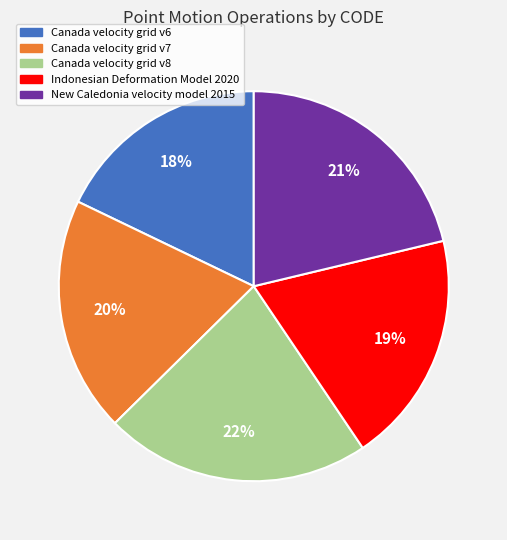

Which slice is the largest?

Canada velocity grid v8